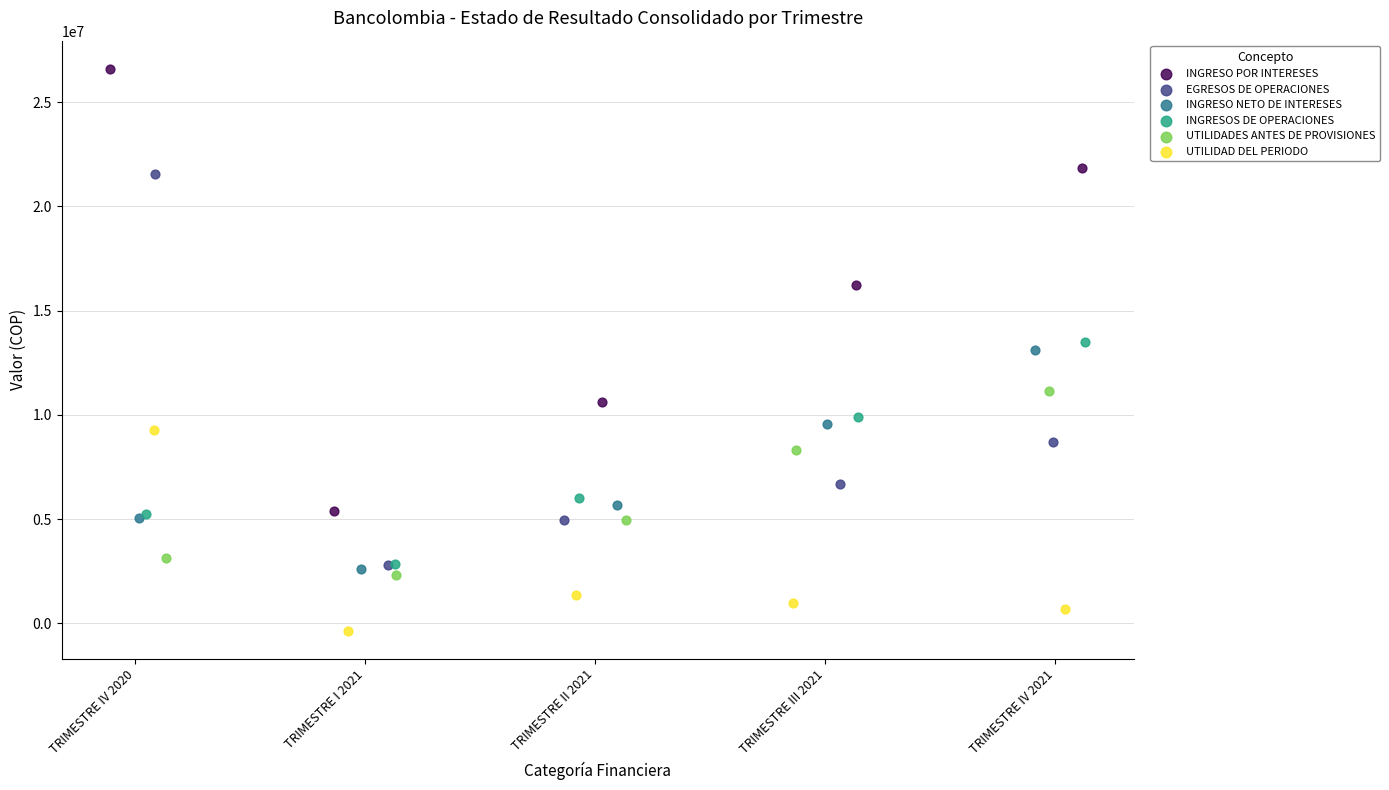

What are all the series names shown in the legend?

INGRESO POR INTERESES, EGRESOS DE OPERACIONES, INGRESO NETO DE INTERESES, INGRESOS DE OPERACIONES, UTILIDADES ANTES DE PROVISIONES, UTILIDAD DEL PERIODO